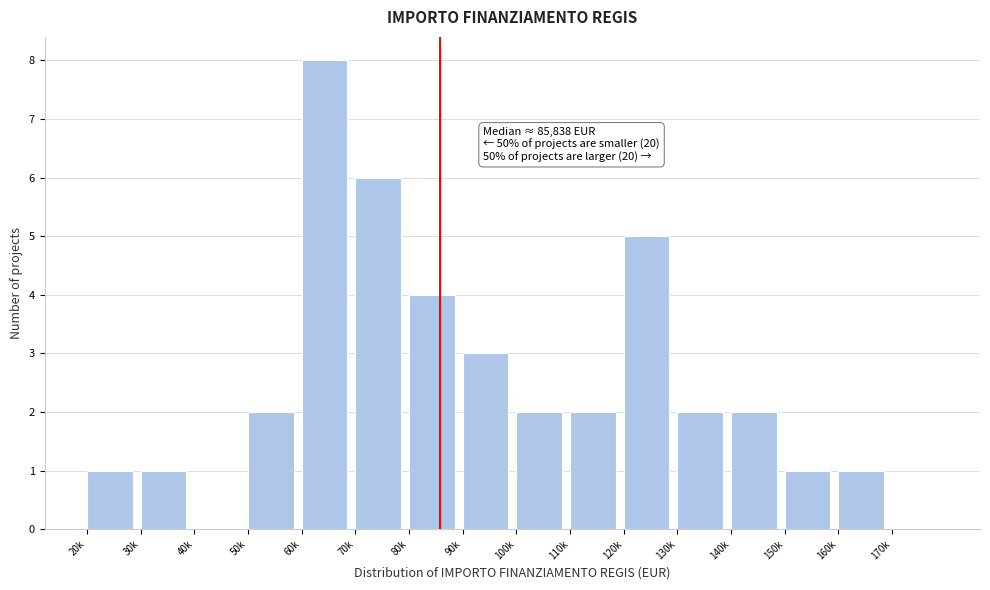

Reading left to right, list all the values displayed in this chart.

20k=1	30k=1	40k=0	50k=2	60k=8	70k=6	80k=4	90k=3	100k=2	110k=2	120k=5	130k=2	140k=2	150k=1	160k=1	170k=0